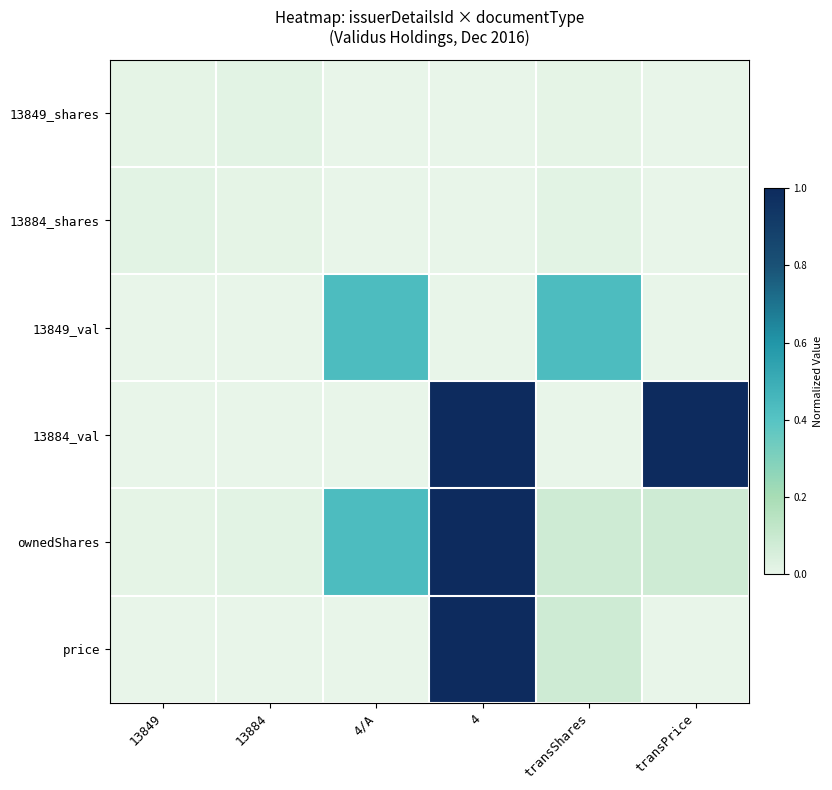

At which category is the sum across all series the highest?

4